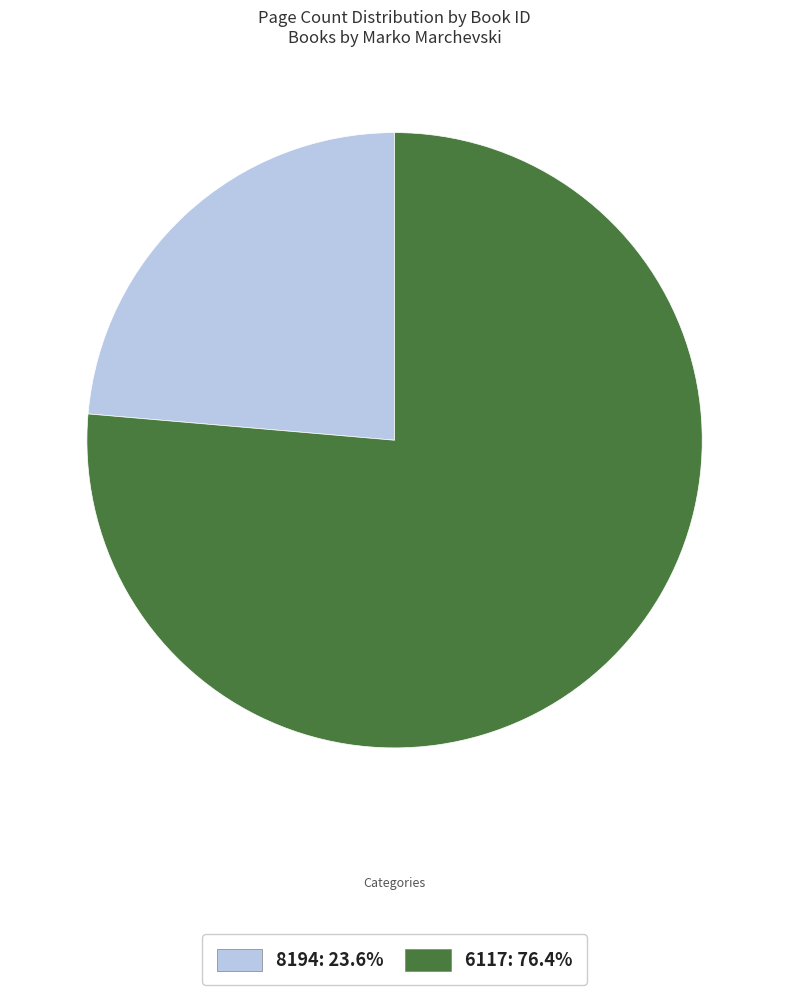

Which category accounts for the majority?

6117